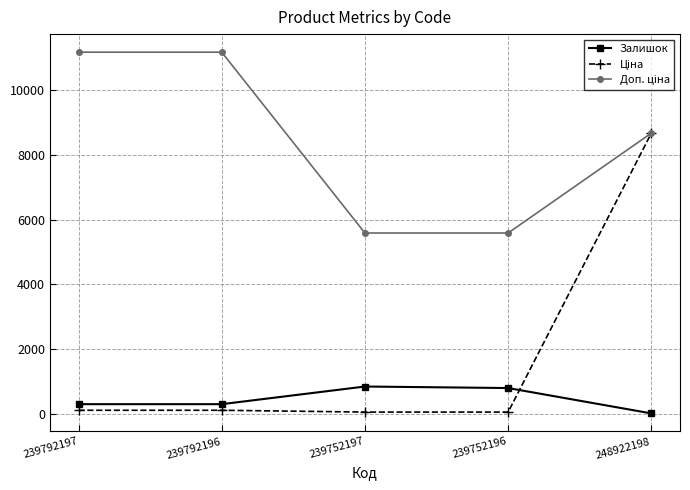

At how many categories does at least one series exceed 1718?

5